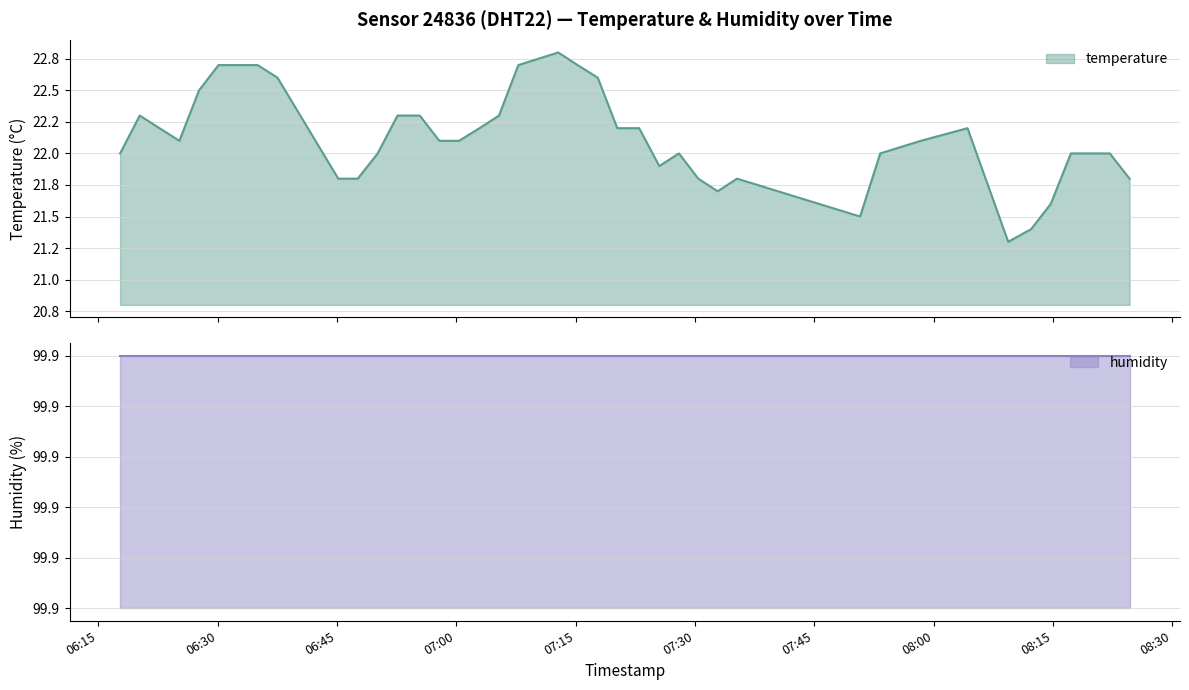

Rank the categories by value from highest to lowest.

2022-08-01T07:12:49, 2022-08-01T06:30:07, 2022-08-01T06:32:35, 2022-08-01T06:35:02, 2022-08-01T07:07:48, 2022-08-01T07:15:15, 2022-08-01T06:37:32, 2022-08-01T07:17:47, 2022-08-01T06:27:40, 2022-08-01T06:20:13, 2022-08-01T06:52:37, 2022-08-01T06:55:25, 2022-08-01T07:05:22, 2022-08-01T06:22:42, 2022-08-01T07:02:55, 2022-08-01T07:20:14, 2022-08-01T07:22:59, 2022-08-01T08:04:15, 2022-08-01T06:25:12, 2022-08-01T06:57:52, 2022-08-01T07:00:21, 2022-08-01T07:58:23, 2022-08-01T06:17:45, 2022-08-01T06:50:07, 2022-08-01T07:27:59, 2022-08-01T07:53:17, 2022-08-01T08:17:15, 2022-08-01T08:19:41, 2022-08-01T08:22:08, 2022-08-01T07:25:31, 2022-08-01T06:45:10, 2022-08-01T06:47:37, 2022-08-01T07:30:25, 2022-08-01T07:35:17, 2022-08-01T08:24:37, 2022-08-01T07:32:51, 2022-08-01T08:14:43, 2022-08-01T07:50:45, 2022-08-01T08:12:15, 2022-08-01T08:09:22